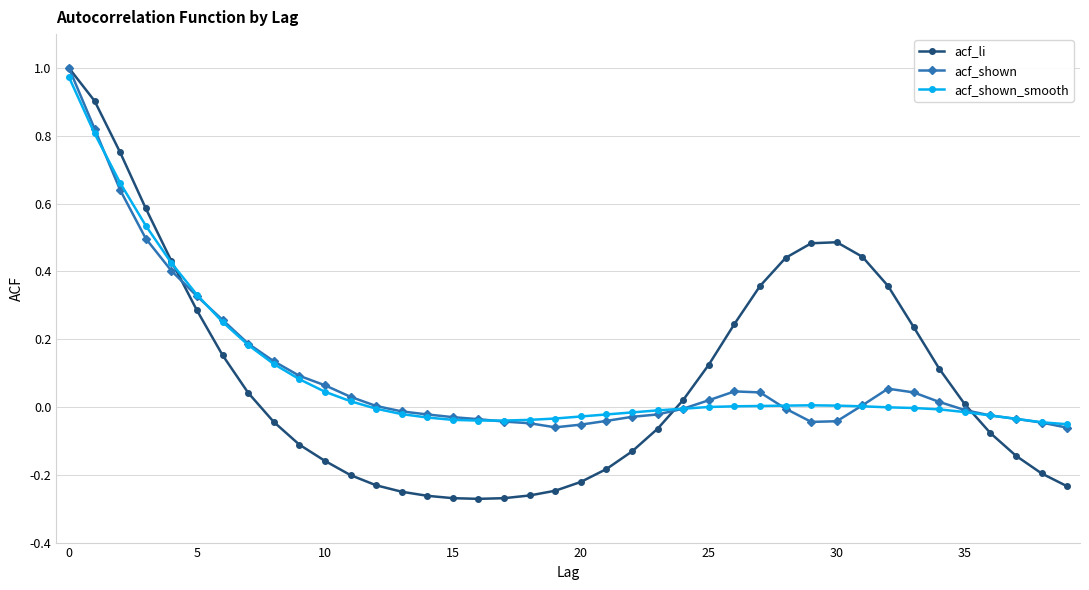

Which series has the largest range (max minus min)?

acf_li